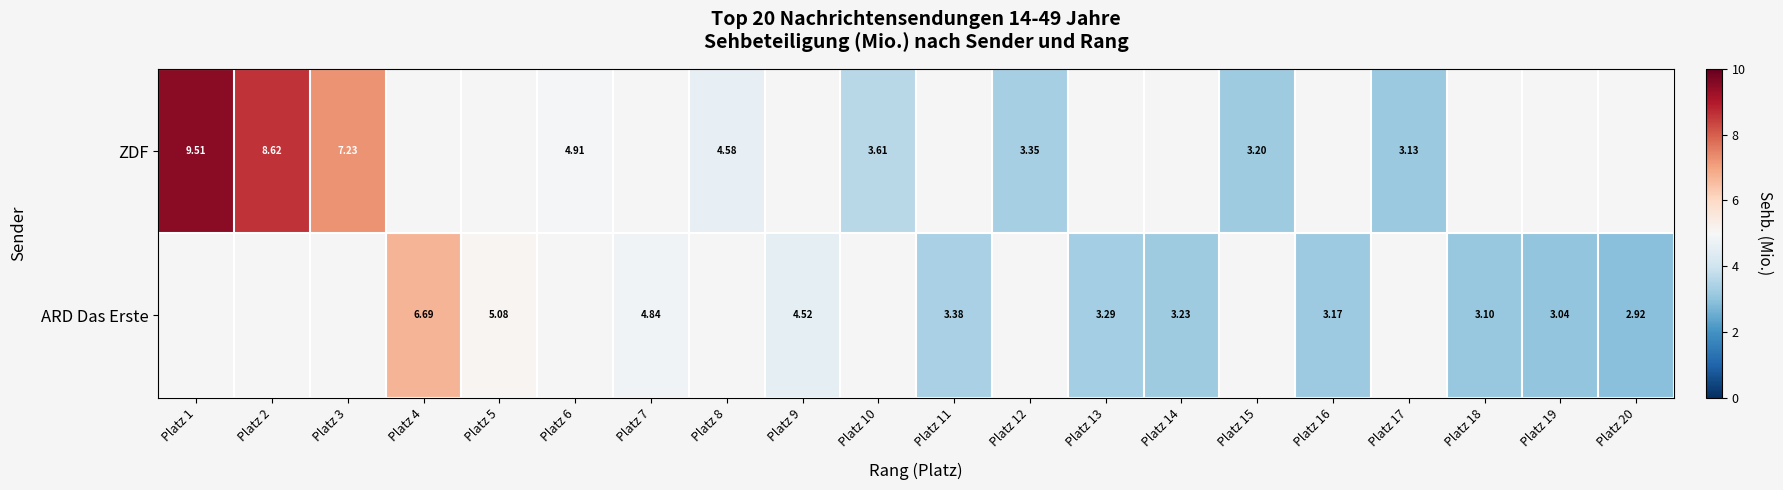

Is the value of ARD Das Erste at Platz 18 greater than the value of ZDF at Platz 3?

No